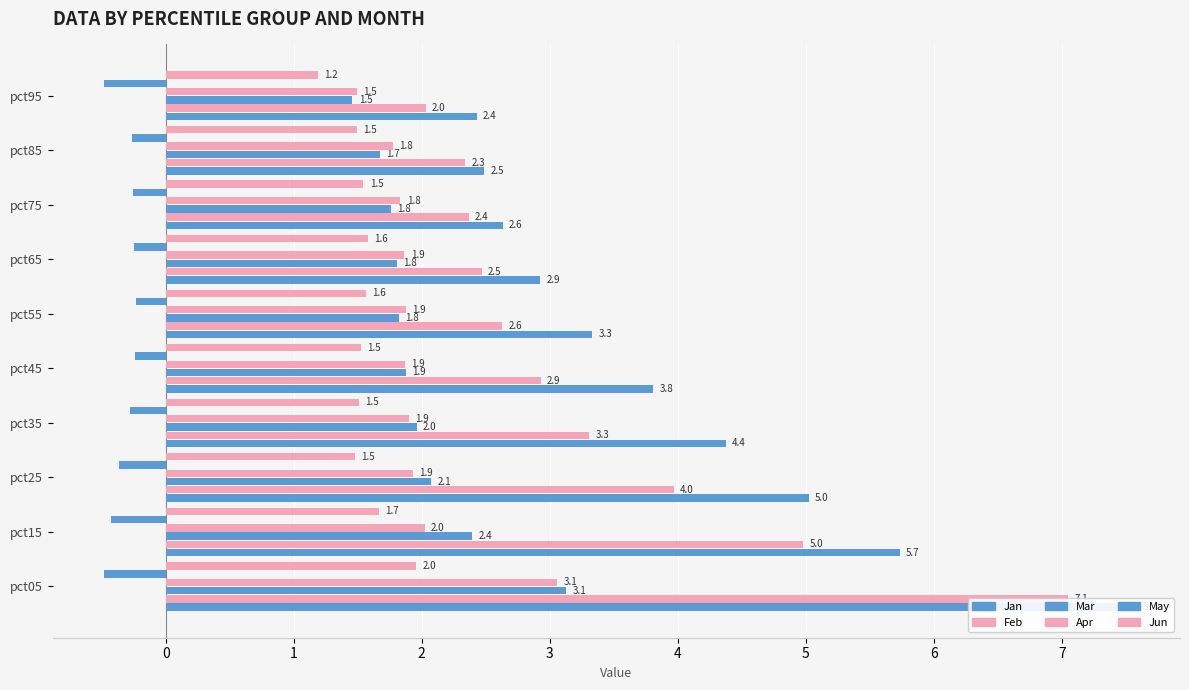

The value of Mar at pct25 is 3.5. True or false?

False